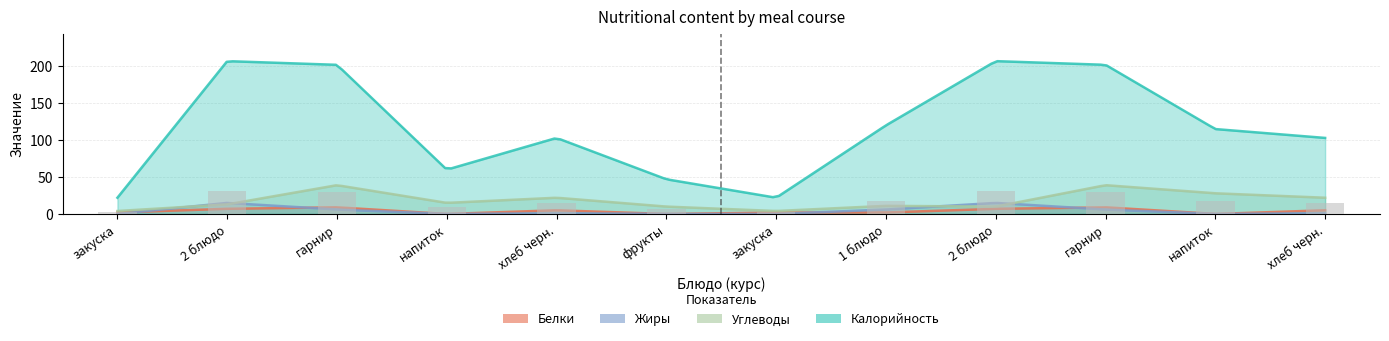

What are all the series names shown in the legend?

Калорийность, Белки, Жиры, Углеводы